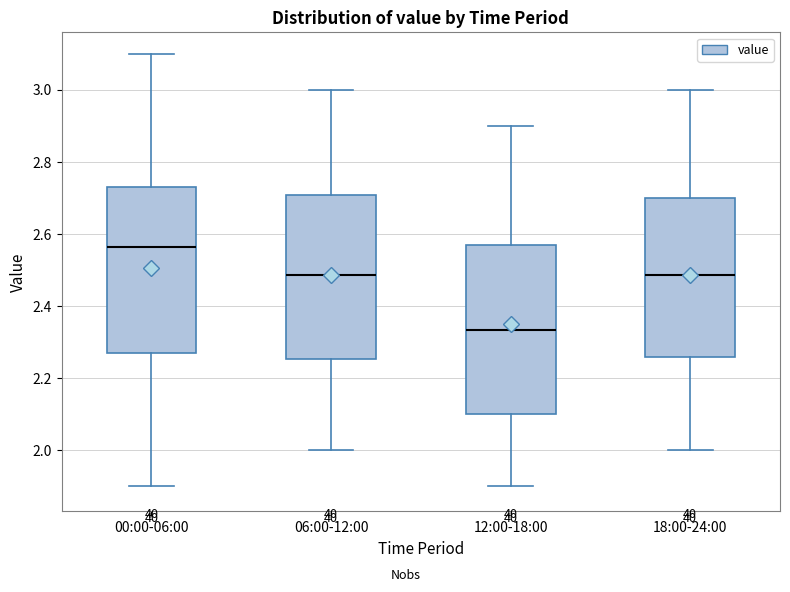

Reading left to right, transcribe this box plot: for each box, give where its median line is, the range the box spans, and where its two whiskers end, as read against the y-axis. The values are not printed on the chart, so give them approximately, as read against the axis.

00:00-06:00: median 2.56, box 2.28 to 2.74, whiskers 1.90 to 3.10
06:00-12:00: median 2.48, box 2.26 to 2.70, whiskers 2.00 to 3.00
12:00-18:00: median 2.34, box 2.10 to 2.58, whiskers 1.90 to 2.90
18:00-24:00: median 2.48, box 2.26 to 2.70, whiskers 2.00 to 3.00